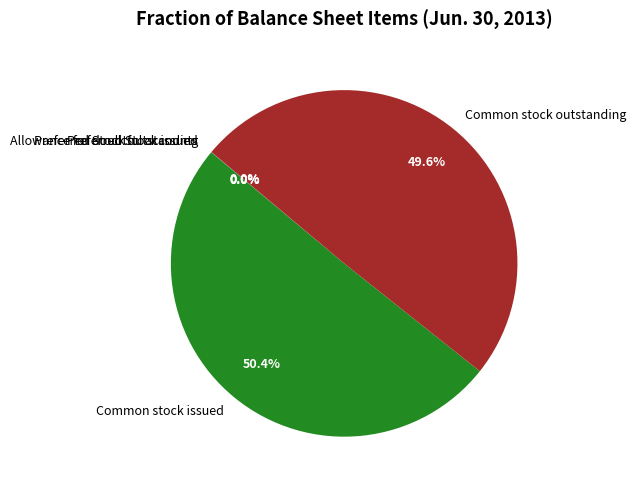

To the nearest percent, what percentage of the pie is Common stock issued?

50%